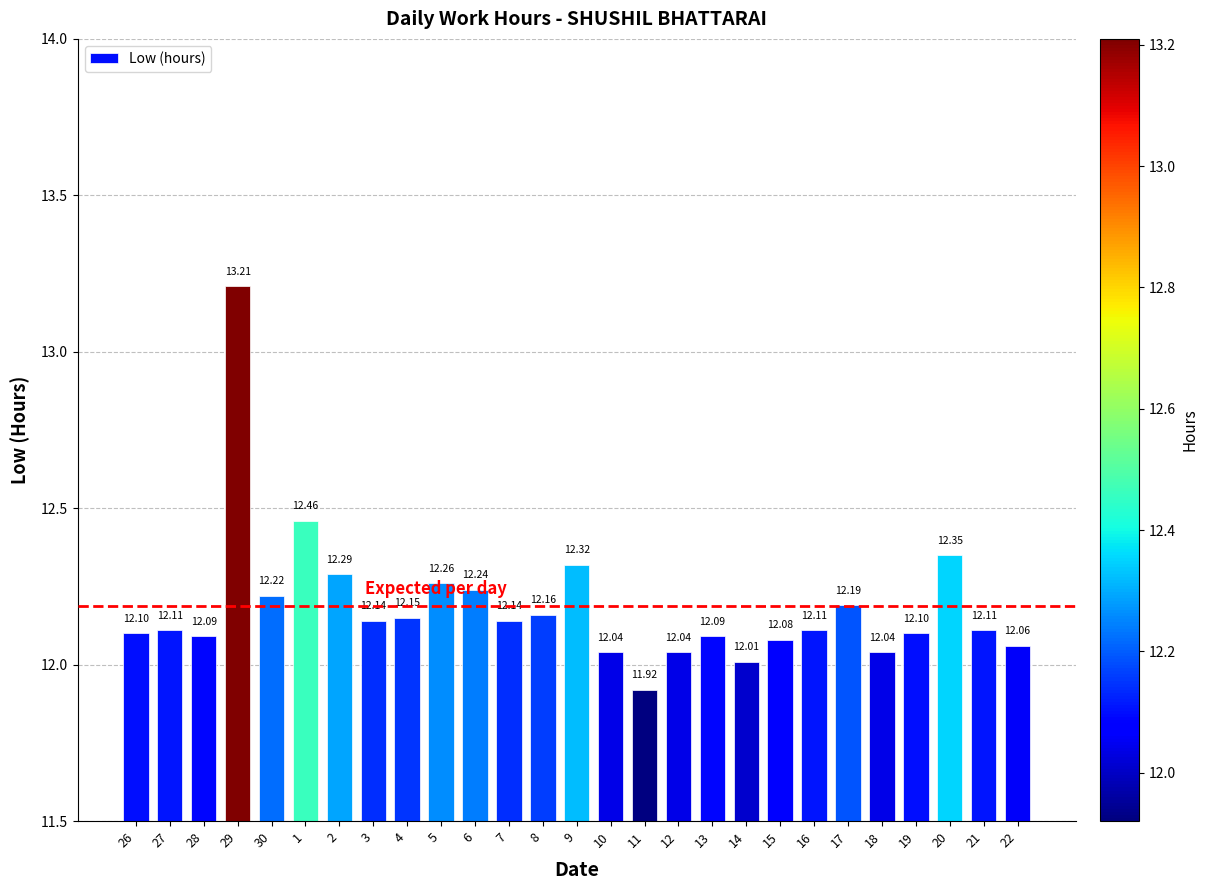

What is the sum of all values?

329.0